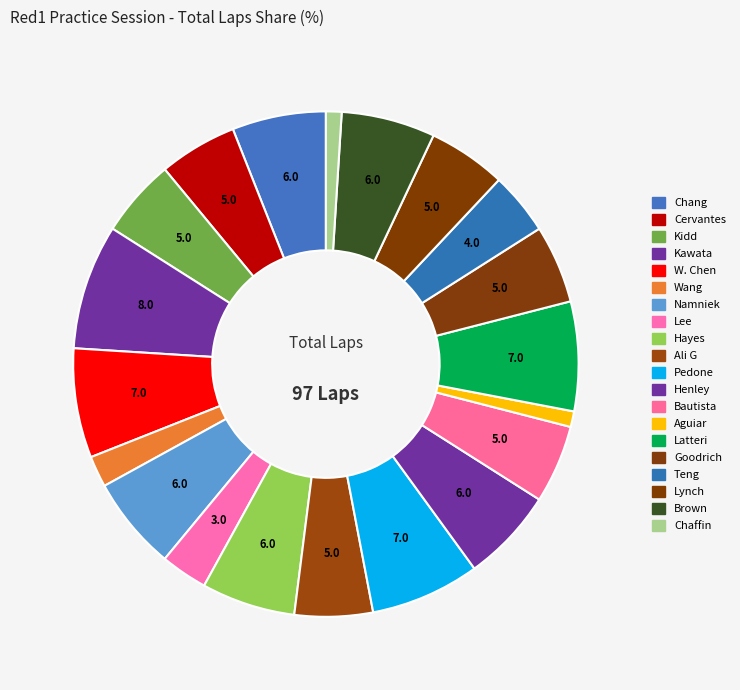

Count the number of slices in the pie.

20